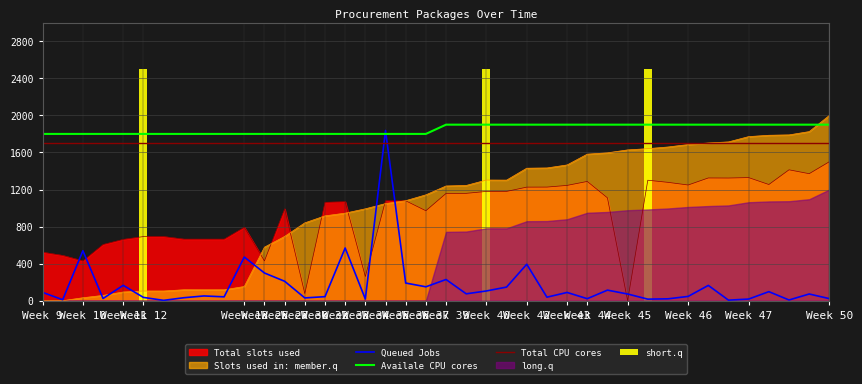

The Availale CPU cores series shows 653.0 at 30. True or false?

False